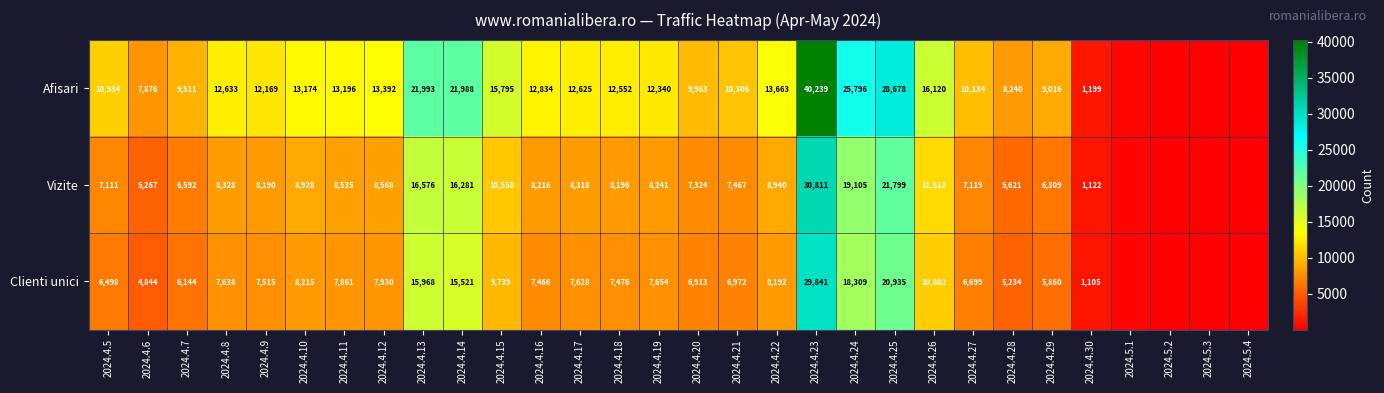

What is the difference between the Clienti unici values at 2024.4.14 and 2024.4.26?

4719